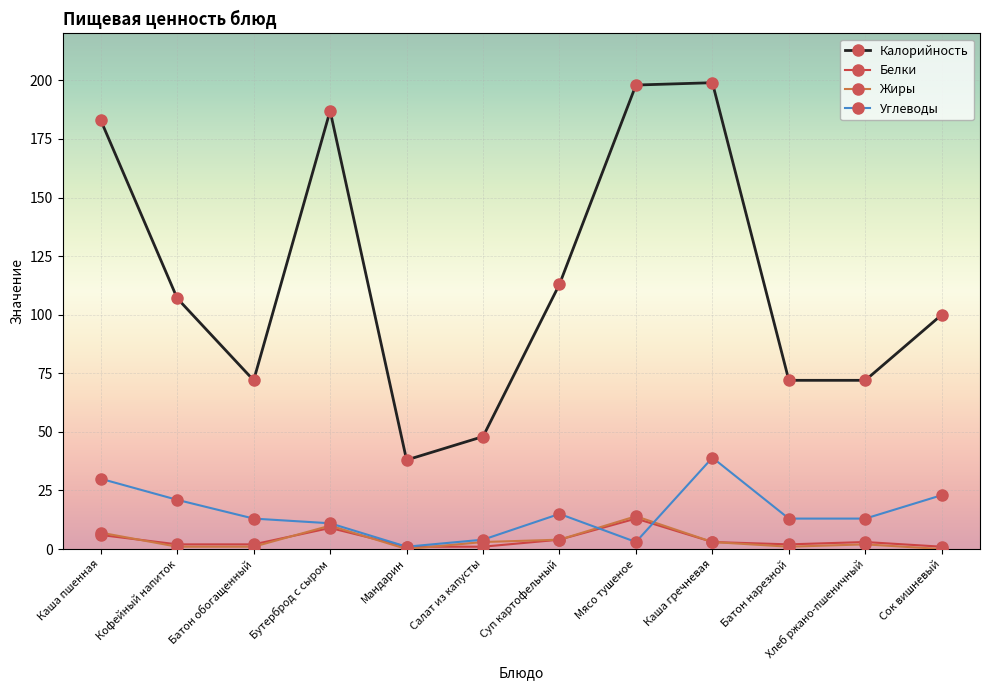

True or false: Жиры and Калорийность cross at least once.

False